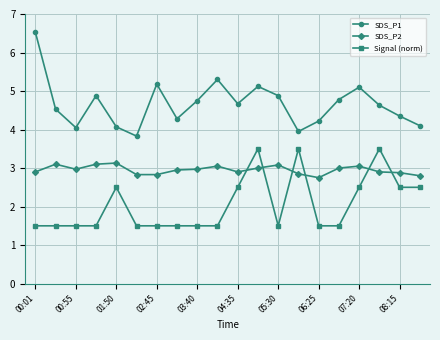

What is the value of the SDS_P2 point at the 19th from the left?

2.9